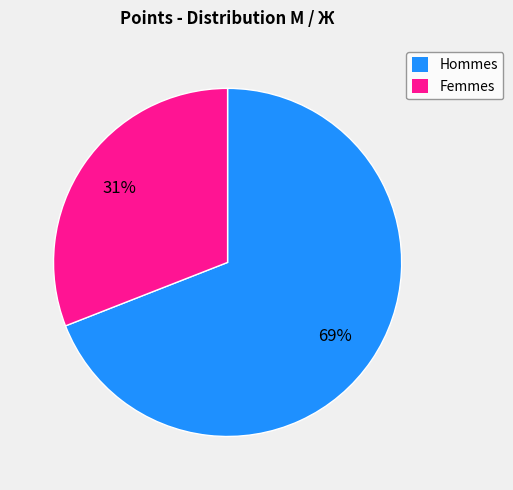

Is there a majority slice in this chart?

Yes